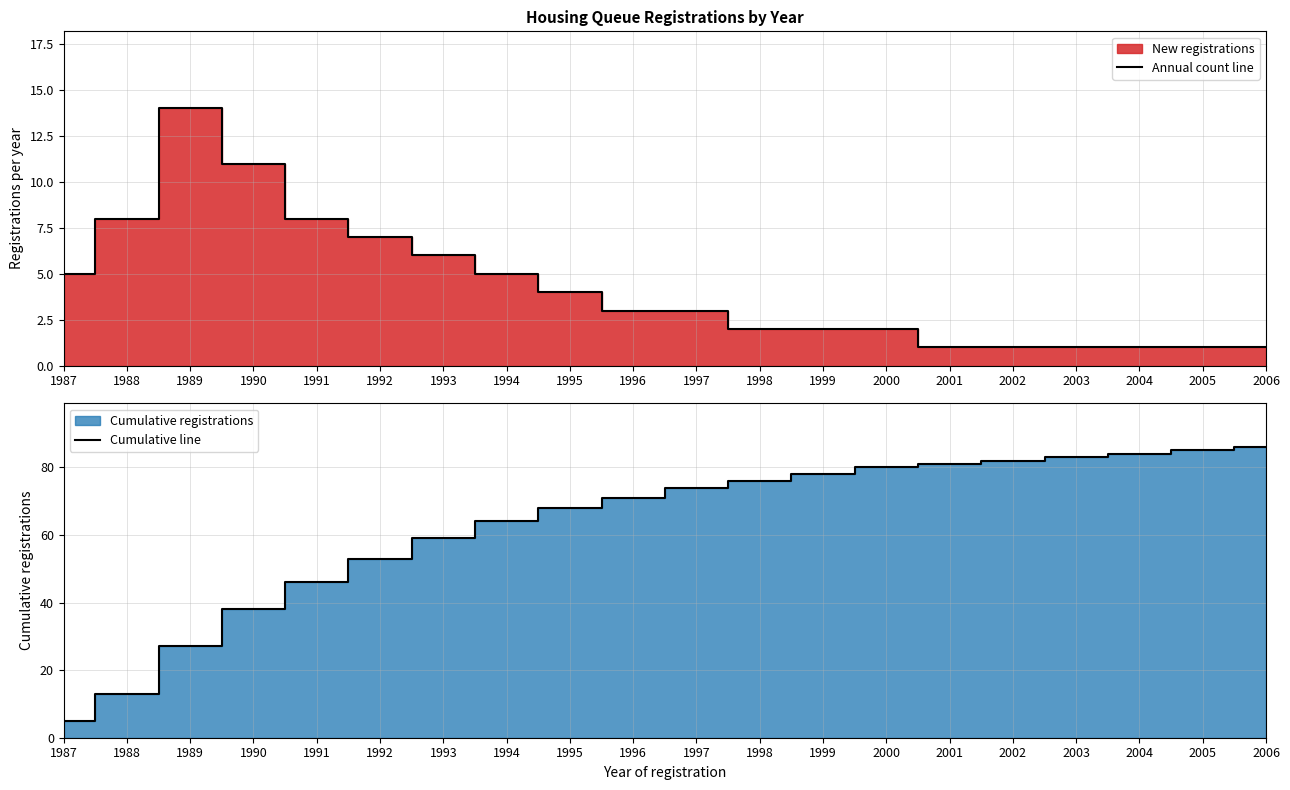

The Annual count line series shows 14 at 1989. True or false?

True